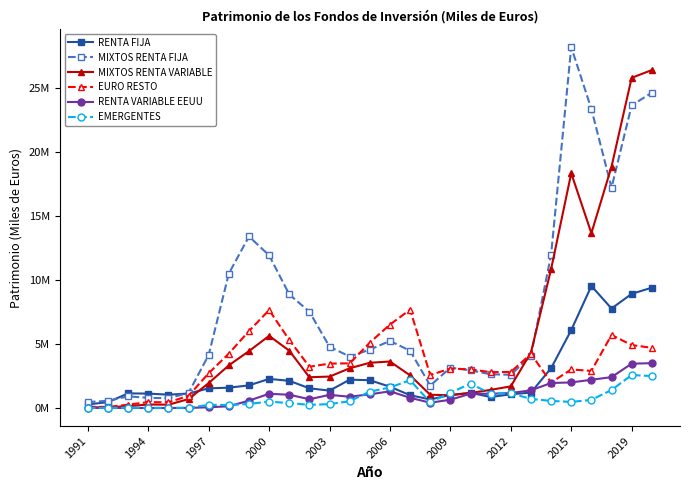

In EURO RESTO, how many points are lower than both neighbors (excluding endpoints)?

7